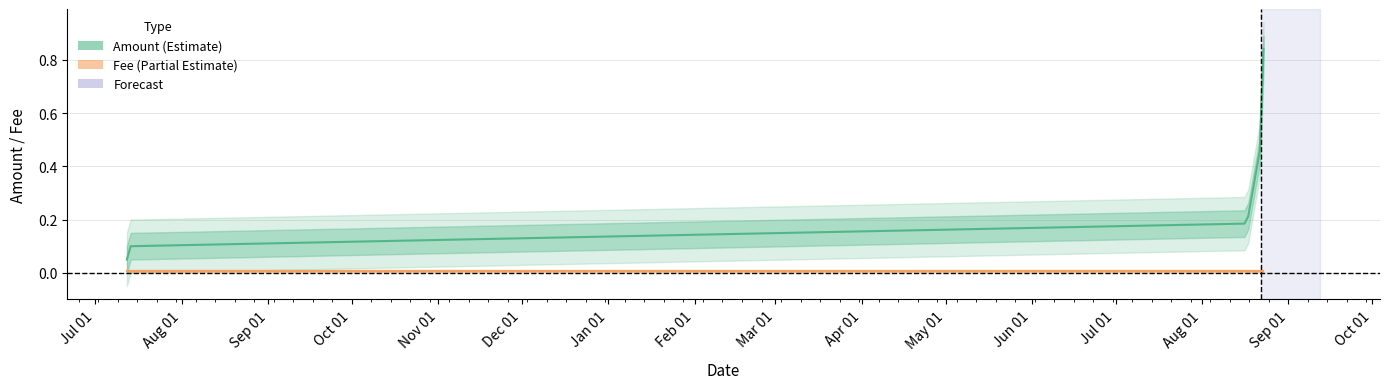

Between 2019-07-12 08:26:57 and 2020-08-23 01:36:16, which series saw the biggest shift?

Amount